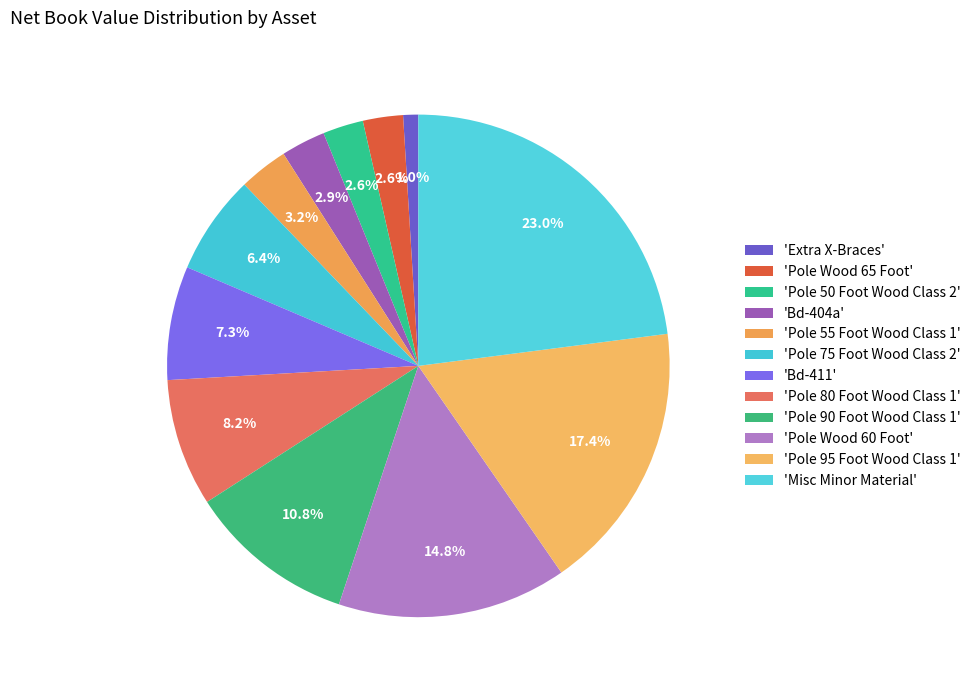

Count the number of slices in the pie.

12